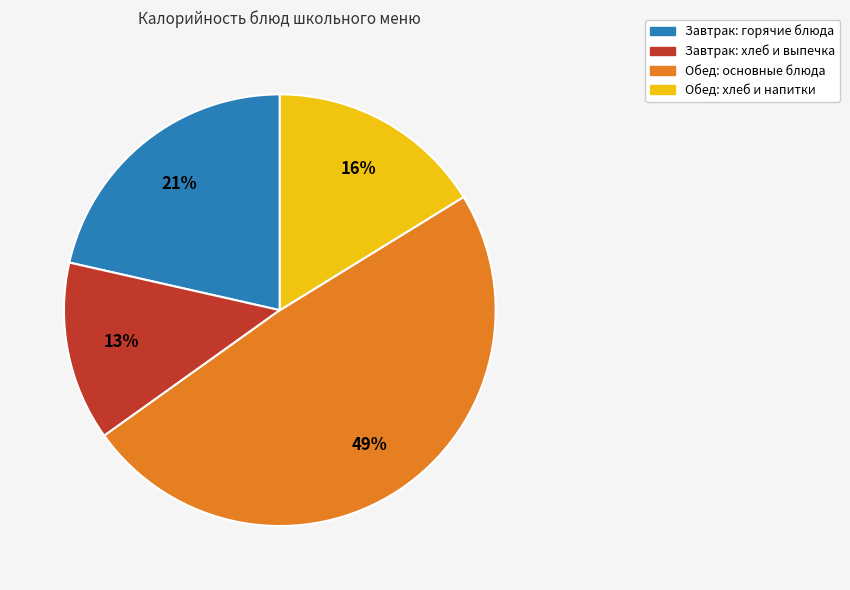

To the nearest percent, what is the average slice percentage?

25%